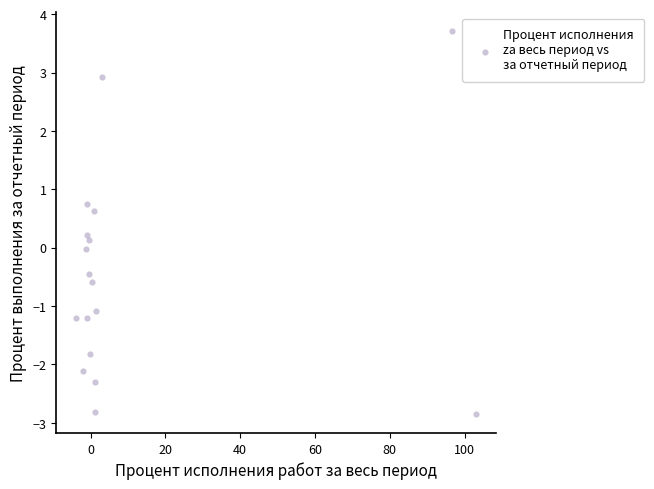

What is the range of X values (max minus min)?

107.0